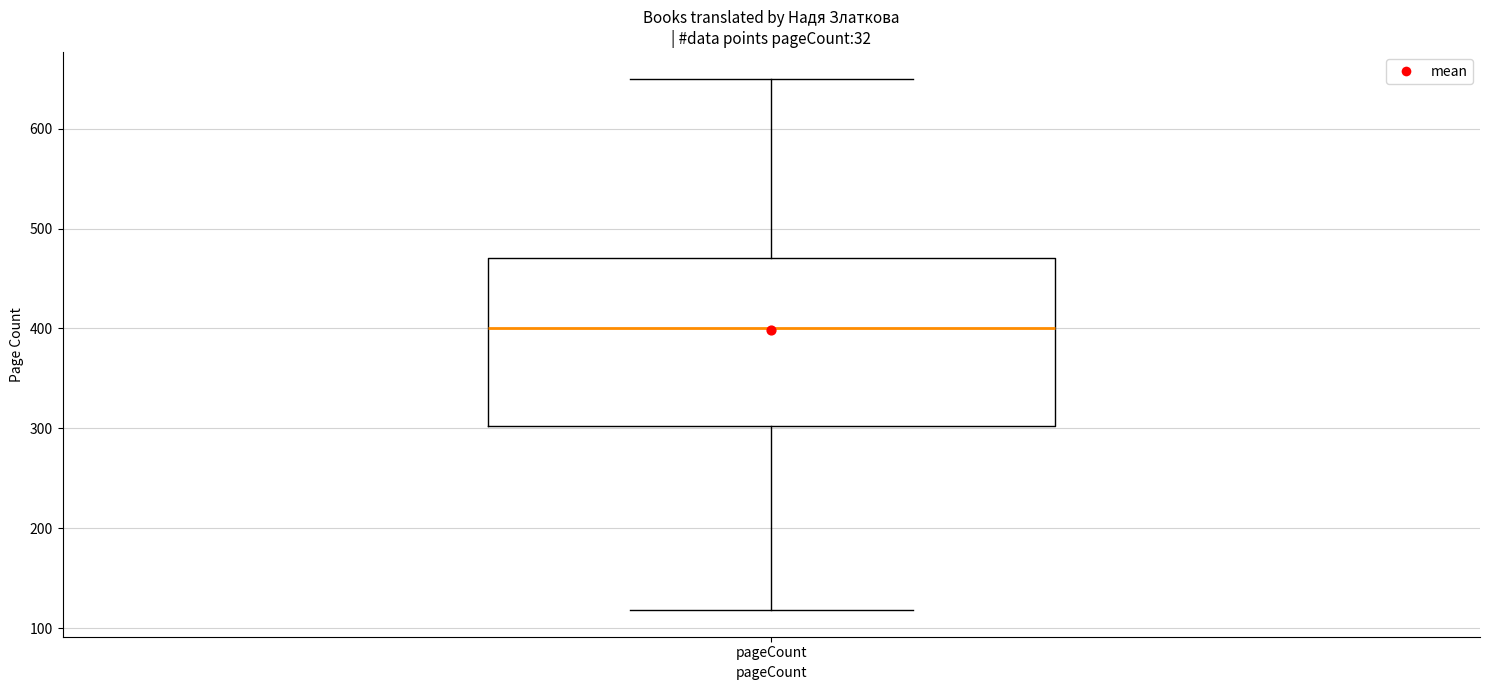

Transcribe this box plot: give where the median line is, the range the box spans, and where the two whiskers end, as read against the y-axis. The values are not printed on the chart, so give them approximately, as read against the axis.

median 400, box 300 to 470, whiskers 120 to 650